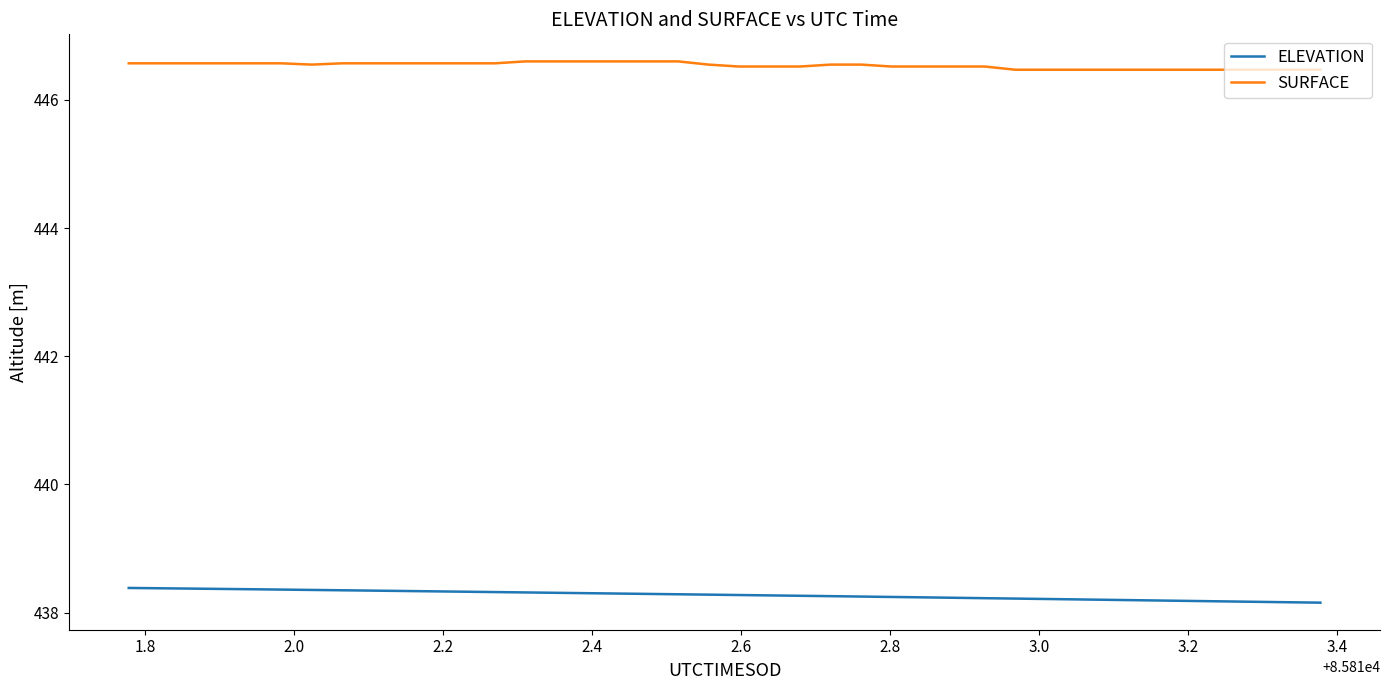

List the series in order of their overall mean, lowest first.

ELEVATION, SURFACE